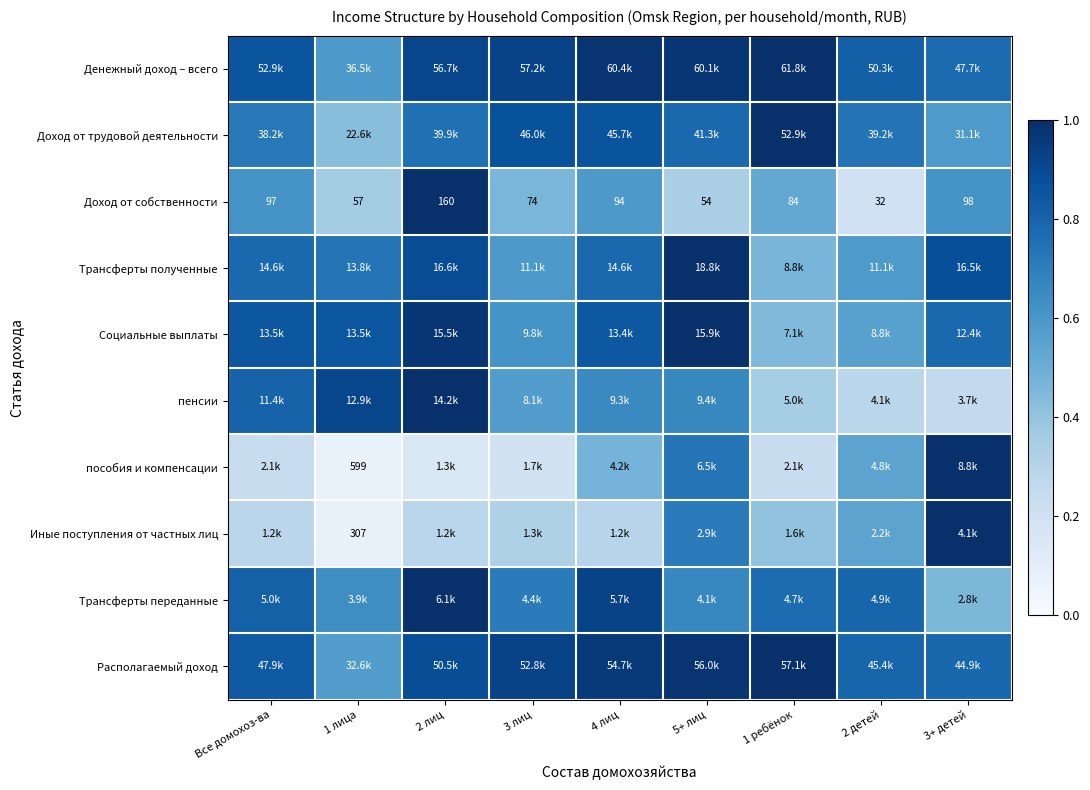

At which label does Доход от собственности first exceed 84?

Все домохоз-ва